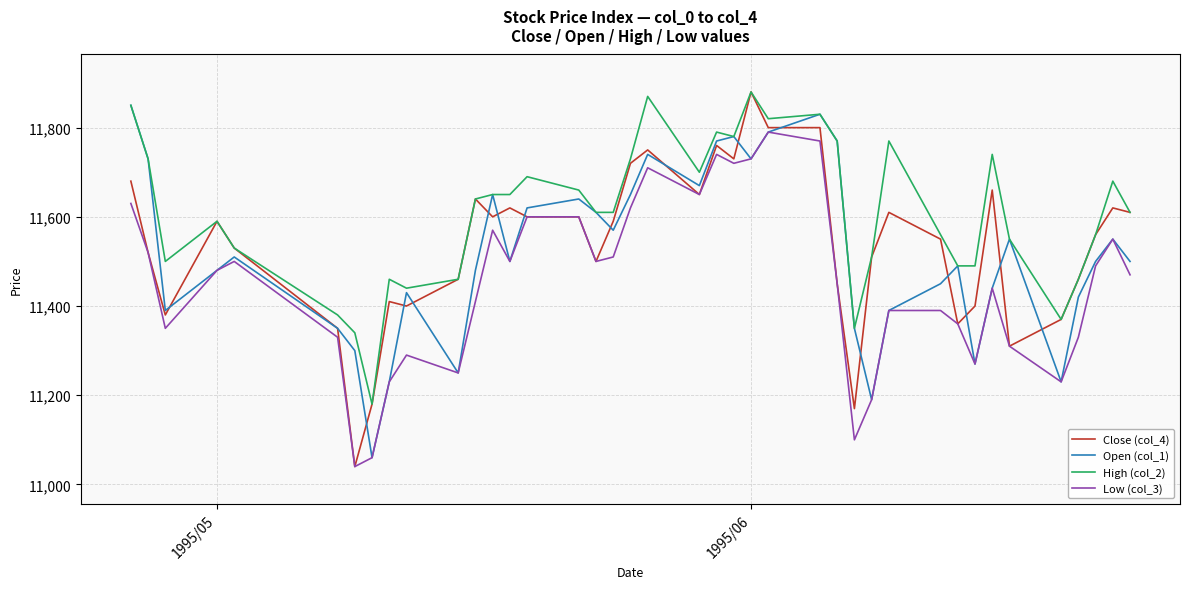

What is the maximum value for Low (col_3)?

11790